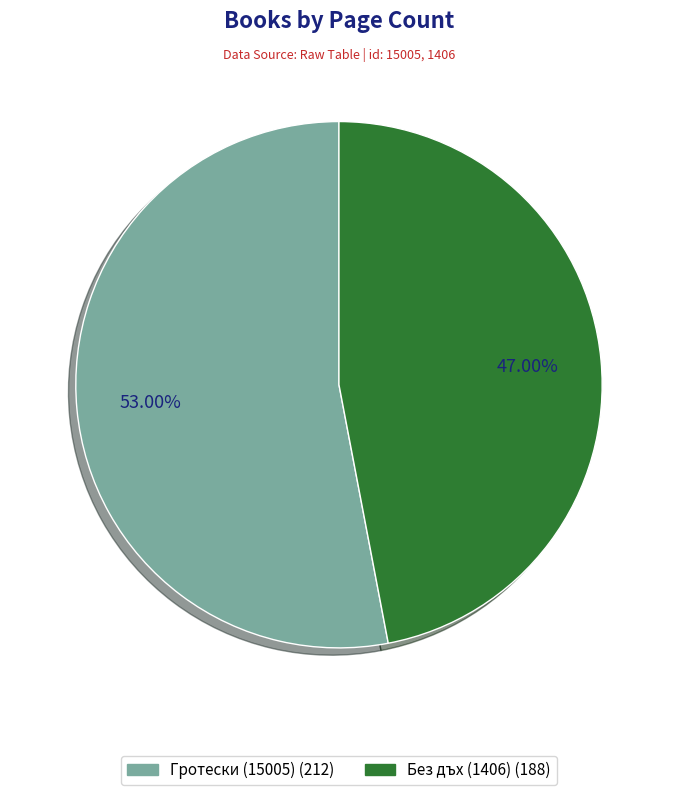

Combined, what portion of the pie is Без дъх (1406) and Гротески (15005)?

100.0%